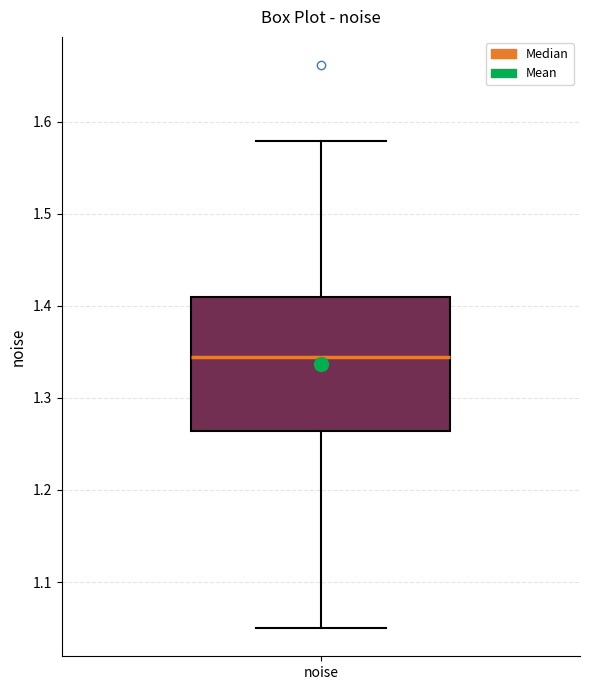

Where is the upper edge of the box for noise on the y-axis? The values are not printed on the chart, so give them approximately, as read against the axis.

1.41